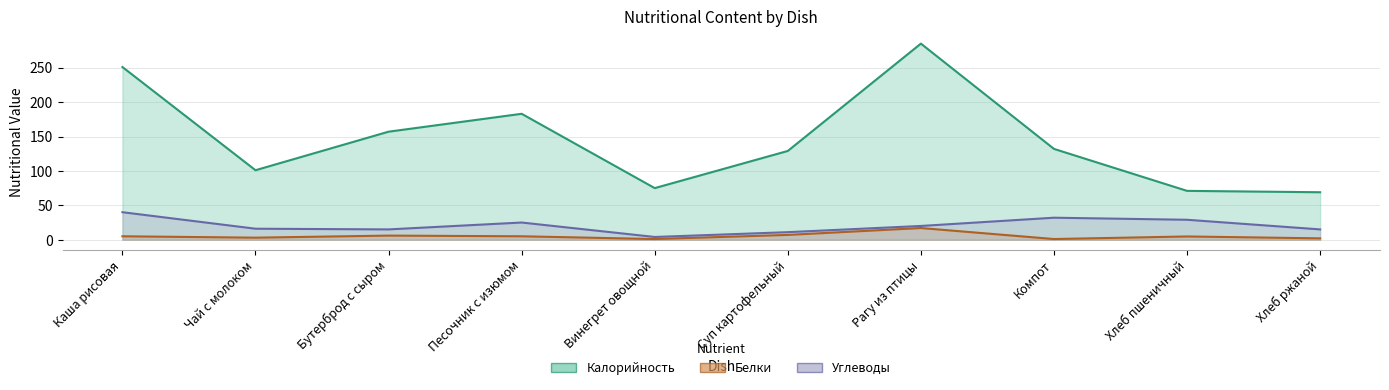

What are all the series names shown in the legend?

Калорийность, Белки, Углеводы